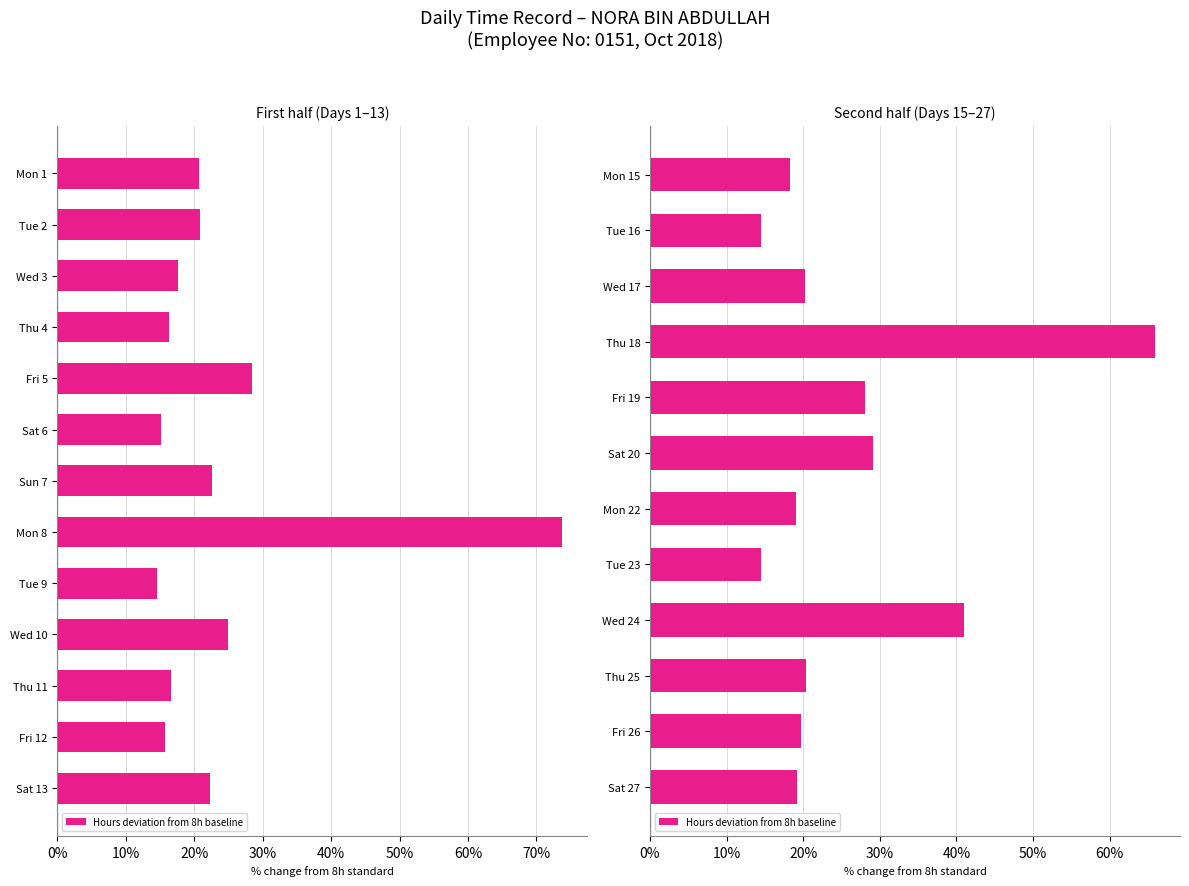

The value at Wed 24 is 0.7. True or false?

False